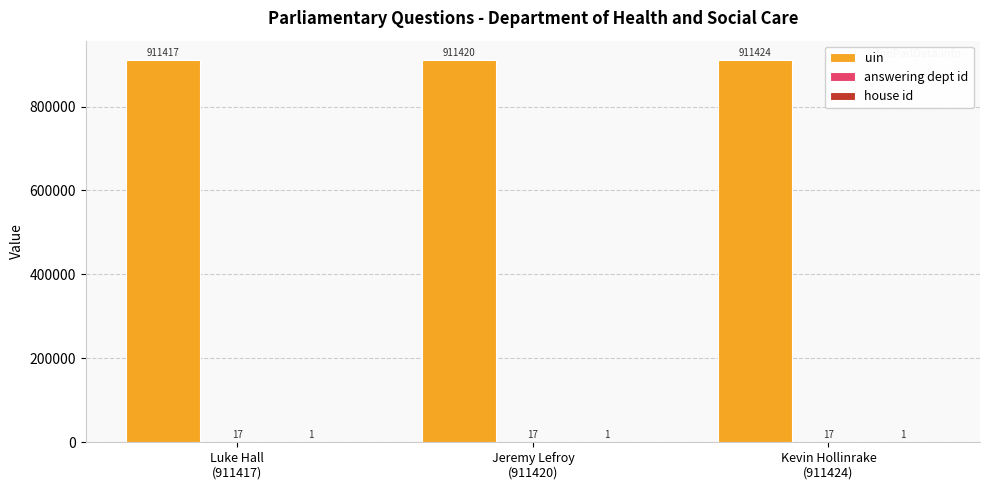

Which series has the largest total across all categories?

uin